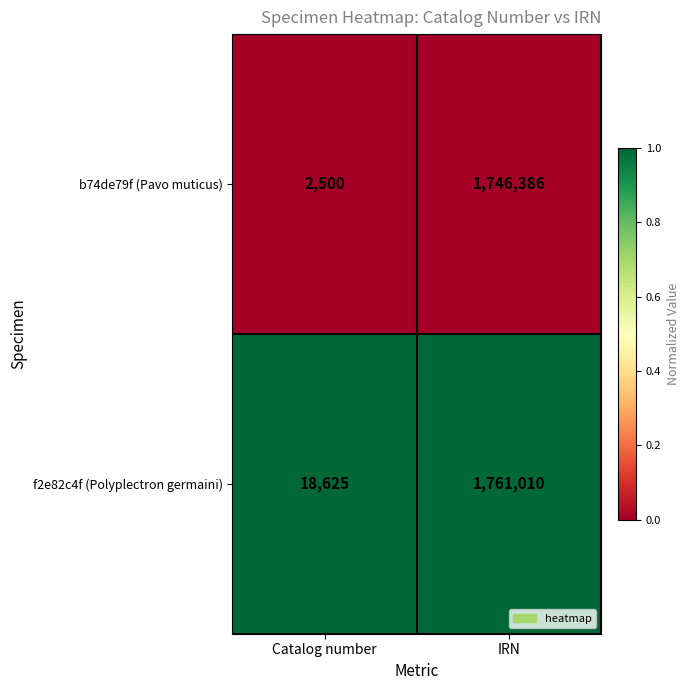

Reading left to right, transcribe all the data shown in this chart.

b74de79f (Pavo muticus): Catalog number=2500	IRN=1746386
f2e82c4f (Polyplectron germaini): Catalog number=18625	IRN=1761010